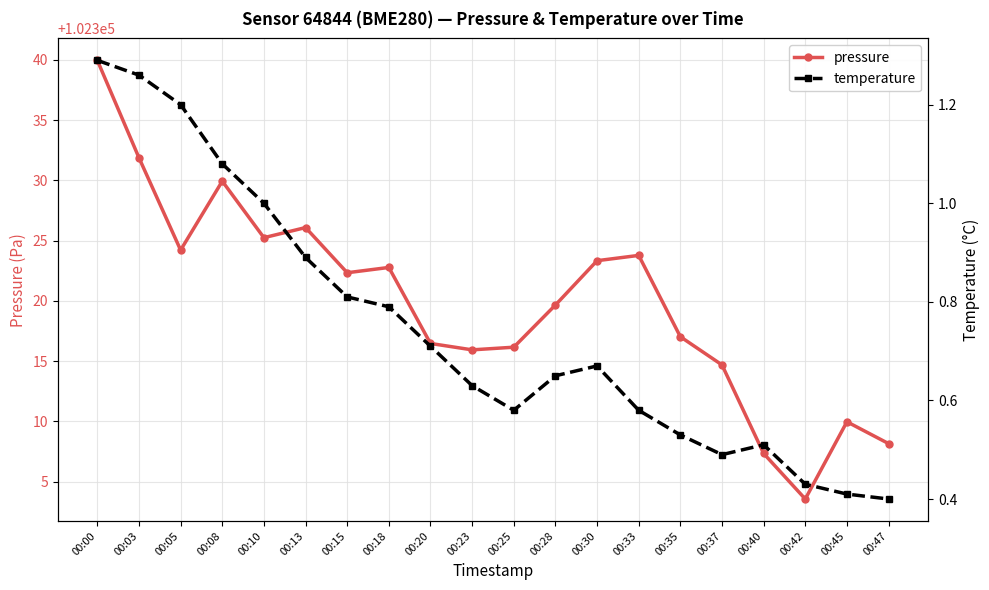

What is the average value of the temperature series?

0.7